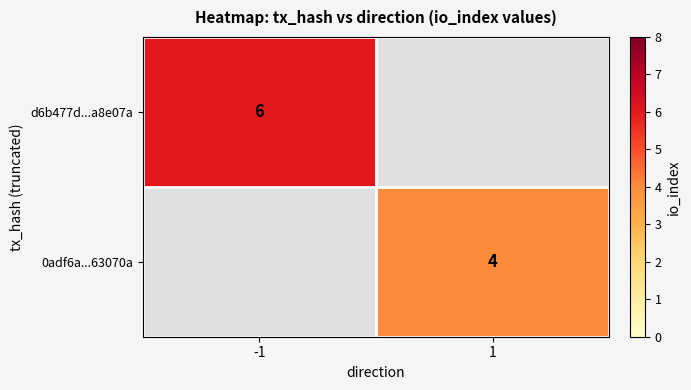

Is the value of 0adf6a...63070a at 1 greater than the value of d6b477d...a8e07a at -1?

No